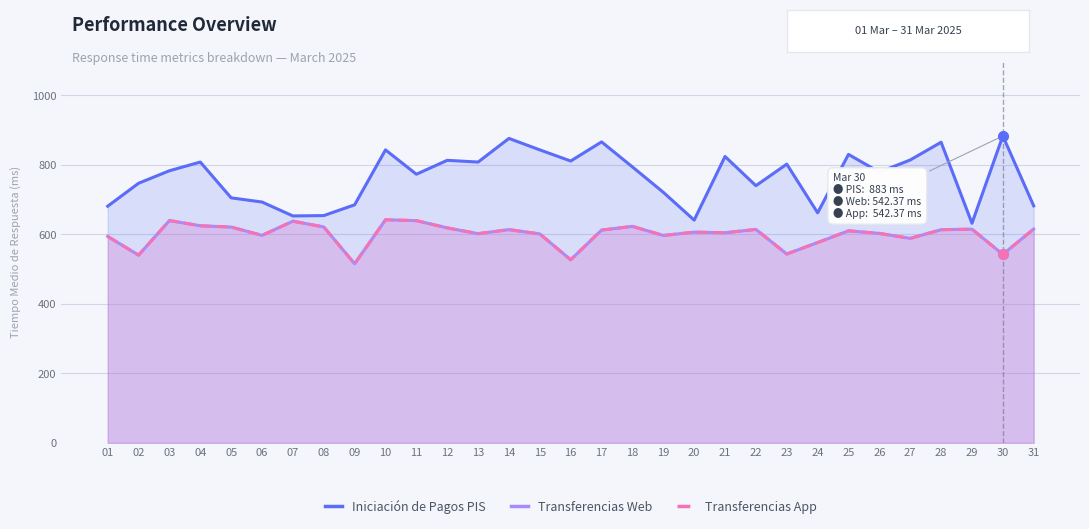

Which series has the largest total across all categories?

Iniciación de Pagos PIS